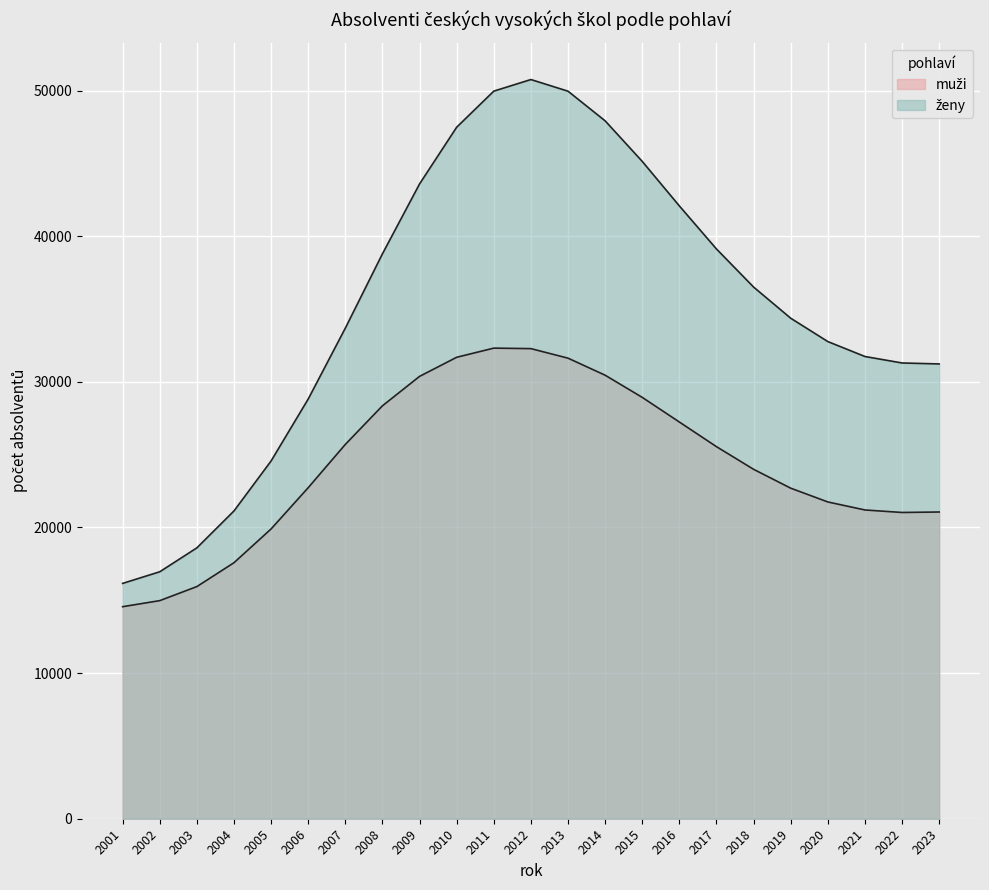

At 2018, list the series in order from largest to smallest.

ženy, muži